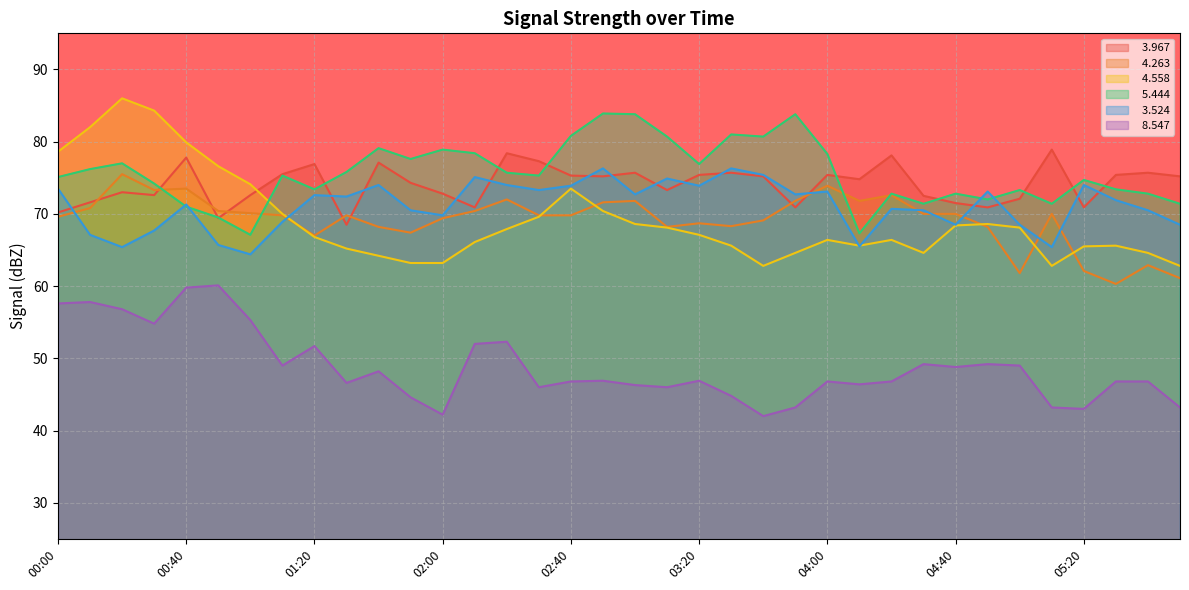

True or false:   3.967 has more than 2 interior local peaks.

True